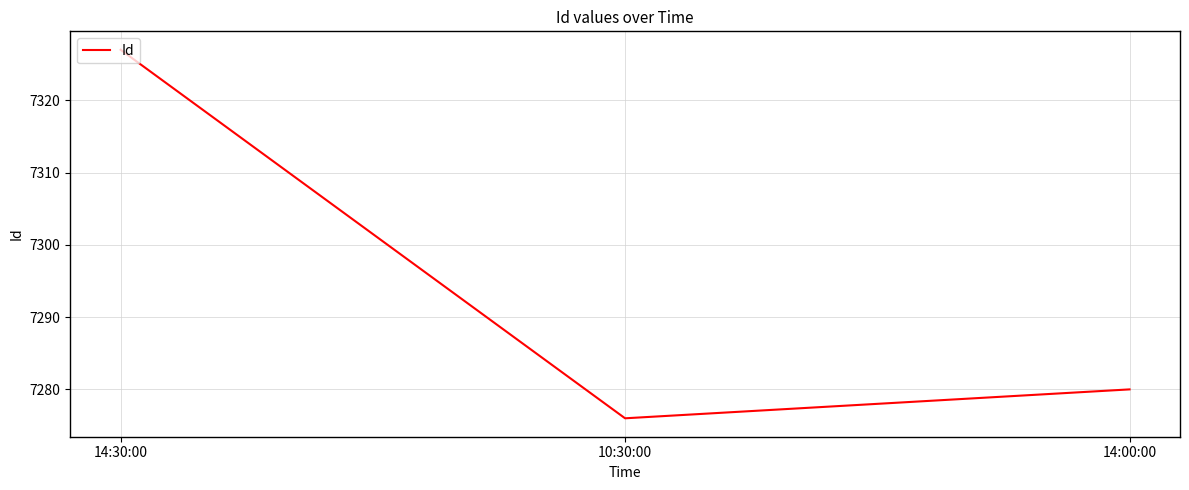

Rank the categories by value from lowest to highest.

10:30:00, 14:00:00, 14:30:00